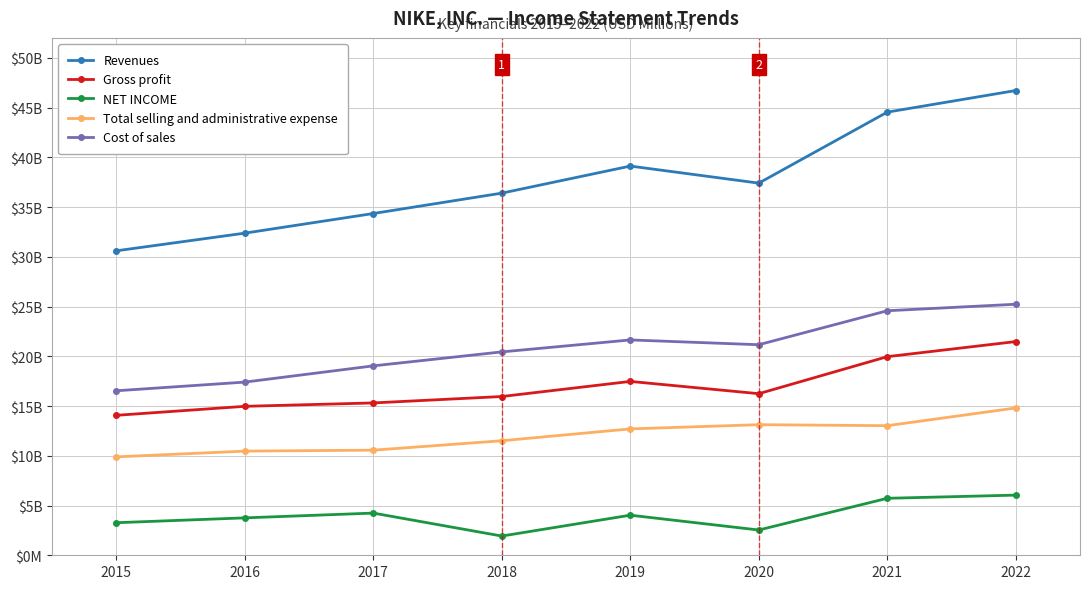

What are all the series names shown in the legend?

Revenues, Gross profit, NET INCOME, Total selling and administrative expense, Cost of sales